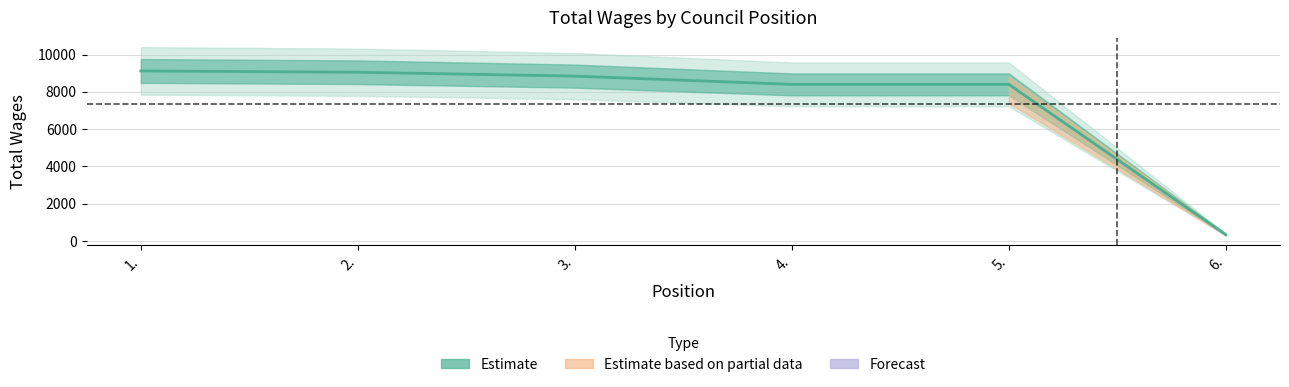

Between 2. and 5., which is larger?

2.